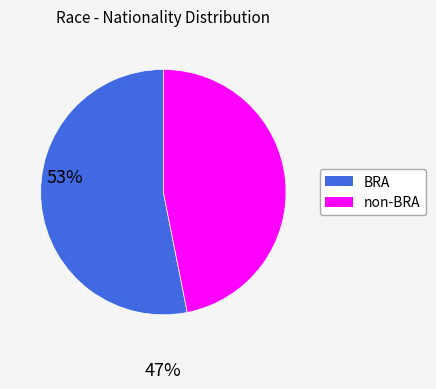

Is there any slice that represents more than half of the pie?

Yes